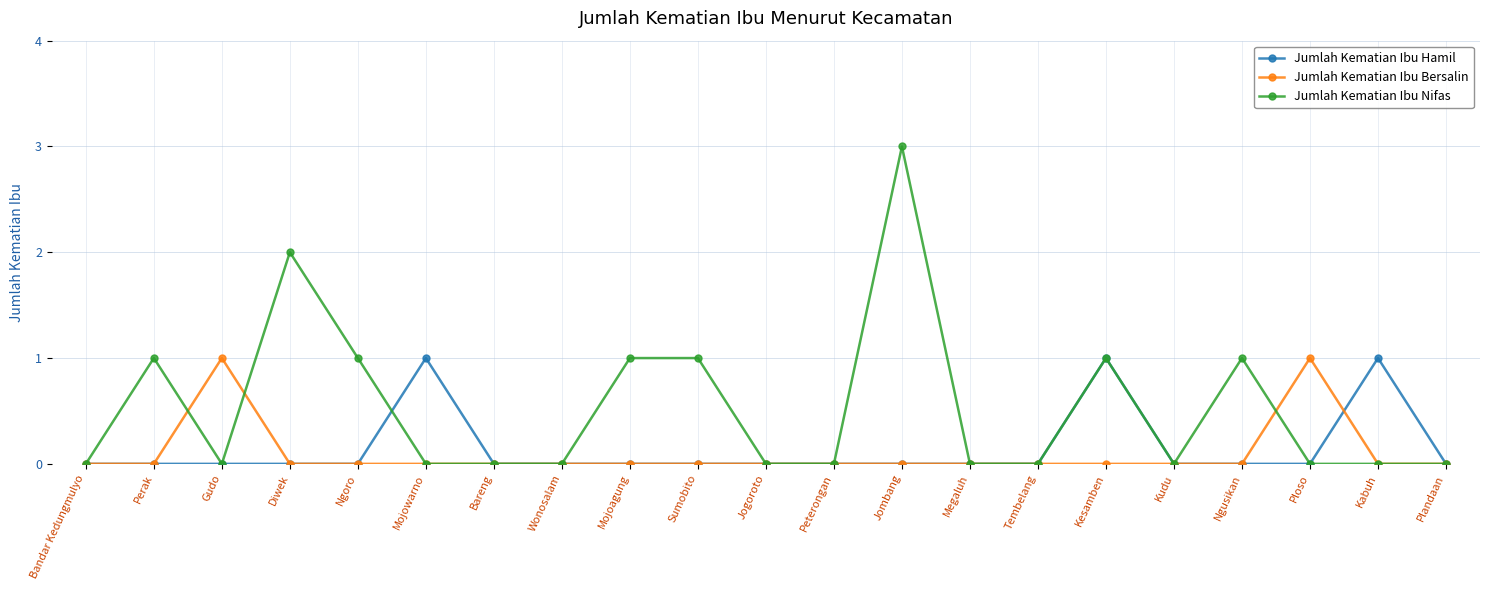

Which series has the largest total across all categories?

Jumlah Kematian Ibu Nifas